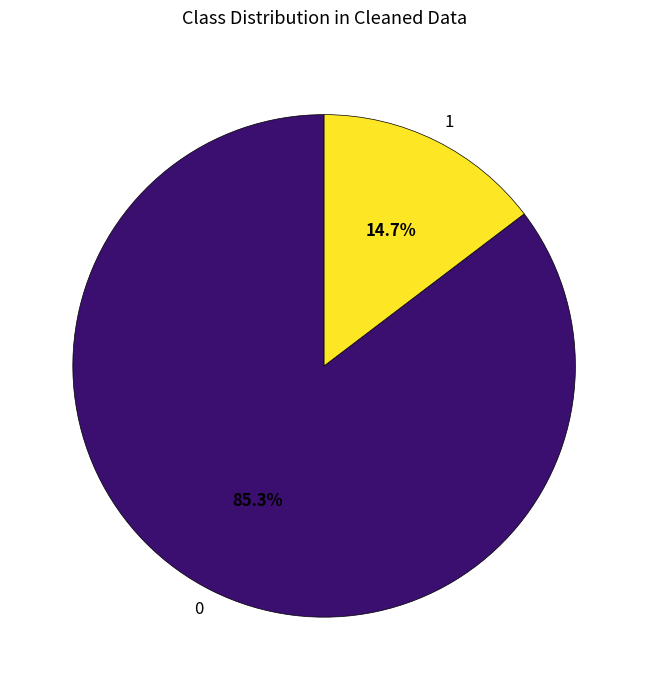

What percentage is NOT represented by 1?

85.3%